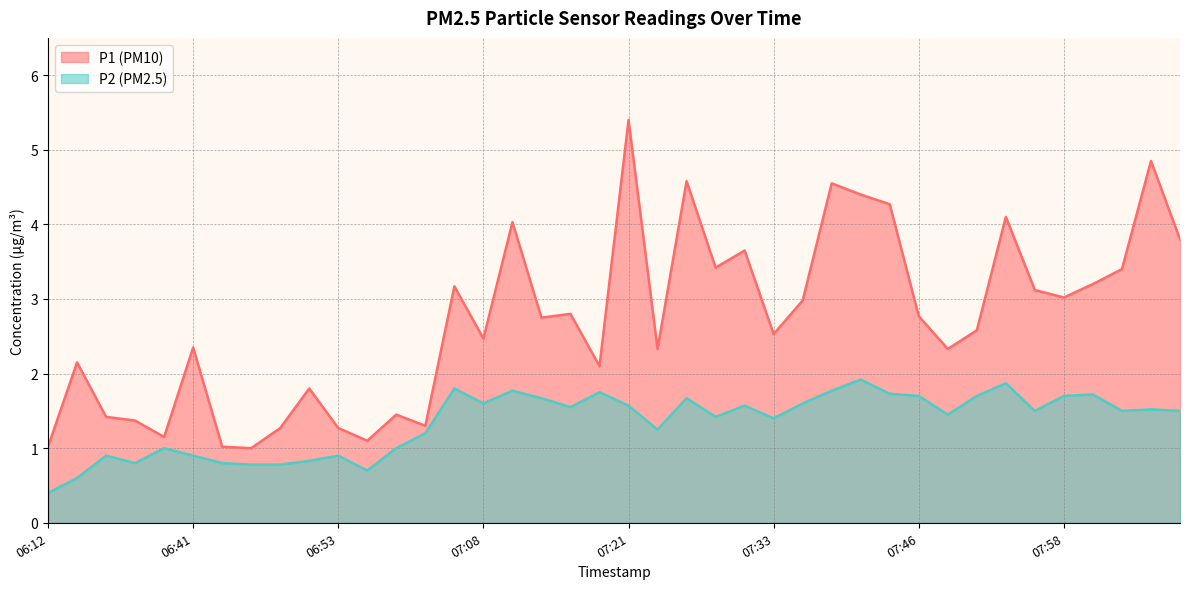

At which label is P1 closest to 3?

07:36